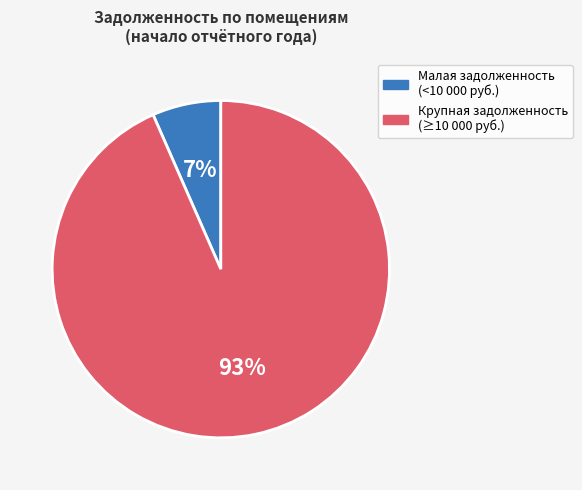

To the nearest percent, what is the average slice percentage?

50%